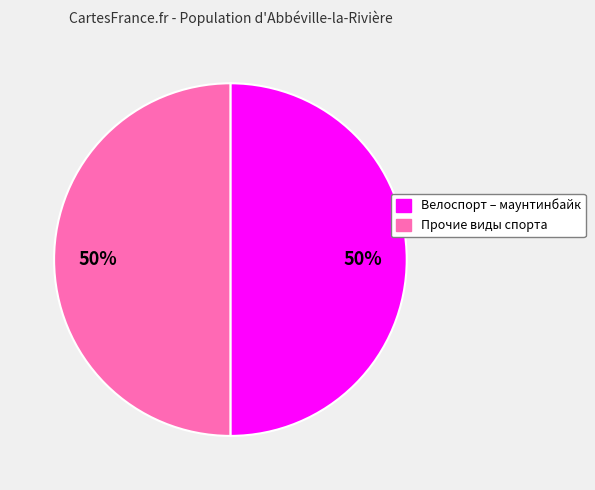

To the nearest percent, what is the average slice percentage?

50%